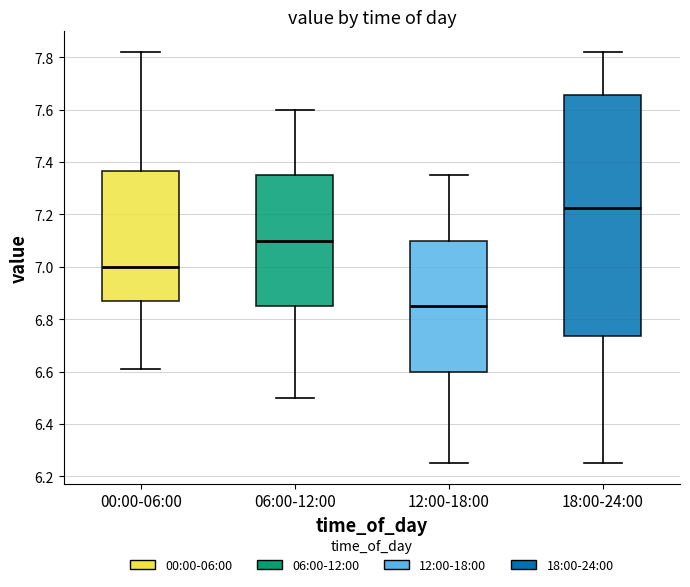

Reading left to right, read every box against the y-axis: the position of its median line, the range the box covers, and the ends of its whiskers. The values are not printed on the chart, so give them approximately, as read against the axis.

00:00-06:00: median 7.00, box 6.86 to 7.36, whiskers 6.62 to 7.82
06:00-12:00: median 7.10, box 6.86 to 7.36, whiskers 6.50 to 7.60
12:00-18:00: median 6.86, box 6.60 to 7.10, whiskers 6.26 to 7.36
18:00-24:00: median 7.22, box 6.74 to 7.66, whiskers 6.26 to 7.82